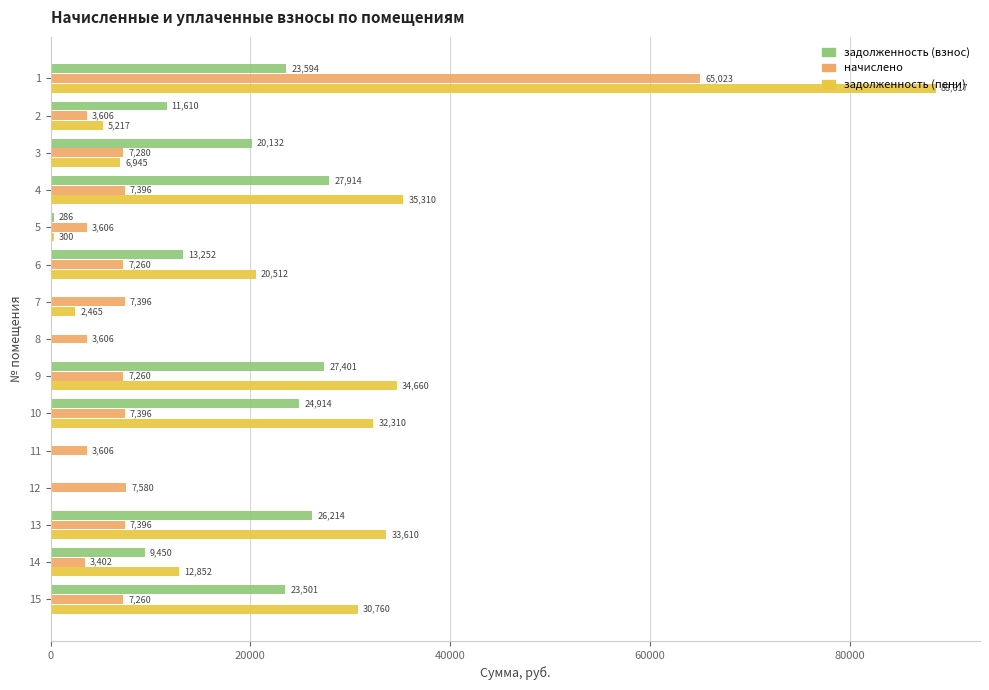

The value of задолженность (взнос) at 9 is 9620.2. True or false?

False